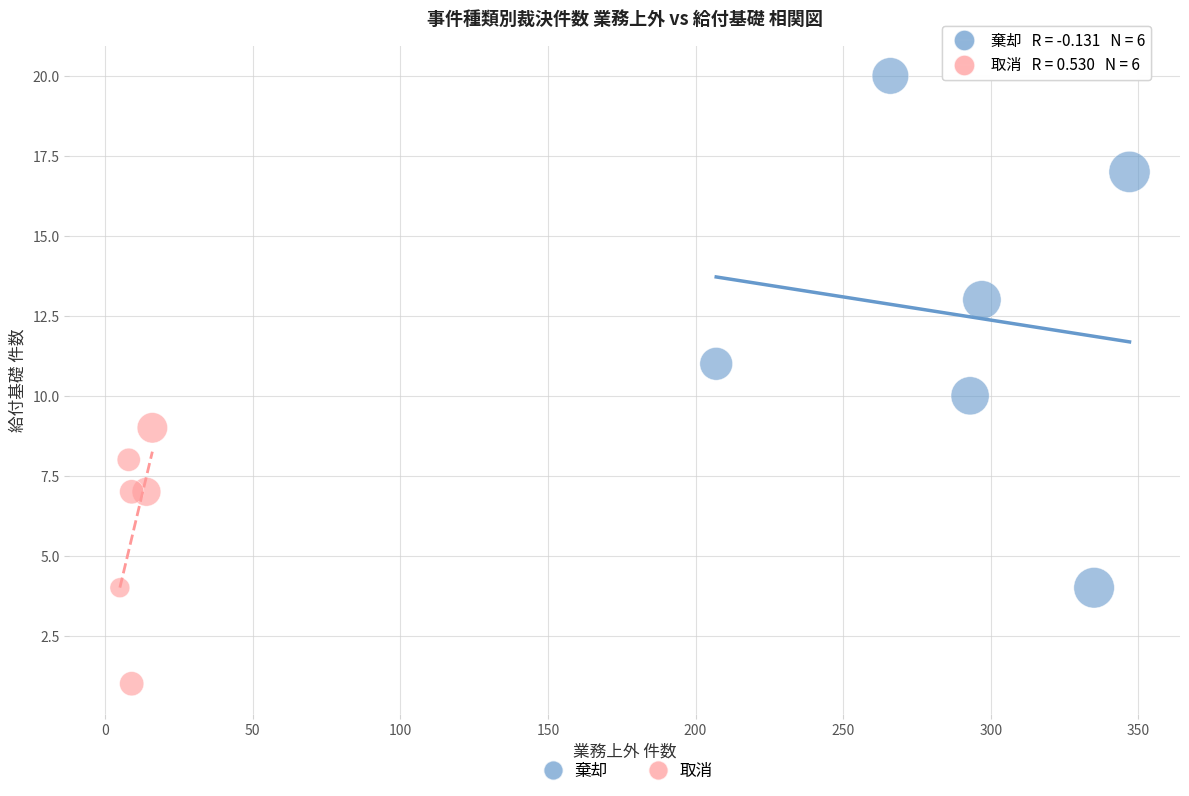

Which series has the widest spread of Y values?

棄却